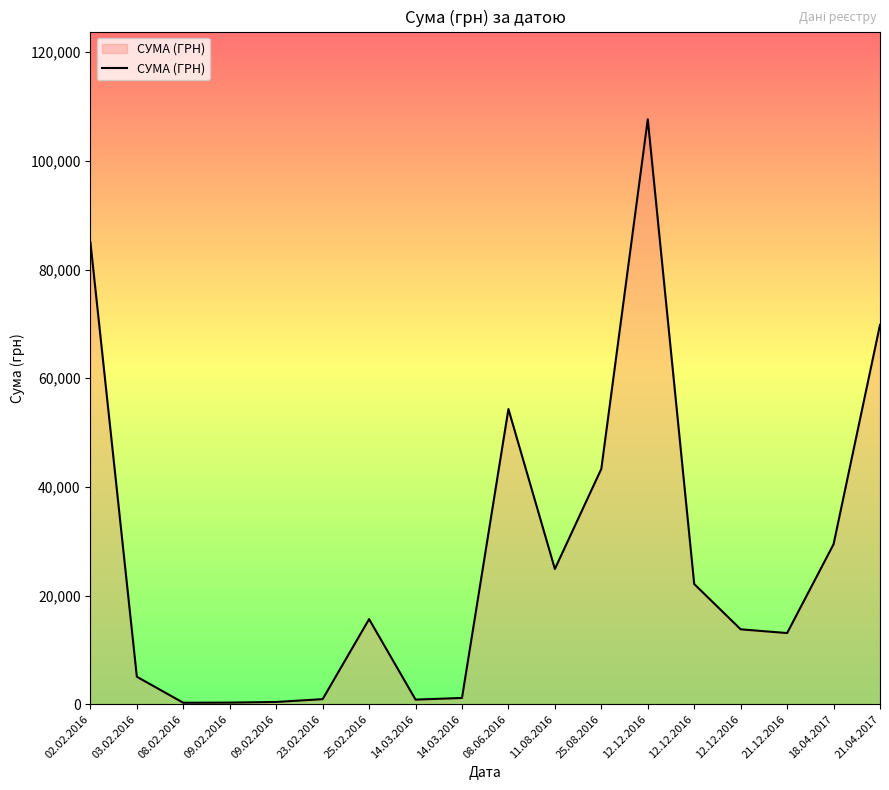

Rank the categories by value from lowest to highest.

08.02.2016, 09.02.2016, 09.02.2016, 14.03.2016, 23.02.2016, 14.03.2016, 03.02.2016, 21.12.2016, 12.12.2016, 25.02.2016, 12.12.2016, 11.08.2016, 18.04.2017, 25.08.2016, 08.06.2016, 21.04.2017, 02.02.2016, 12.12.2016